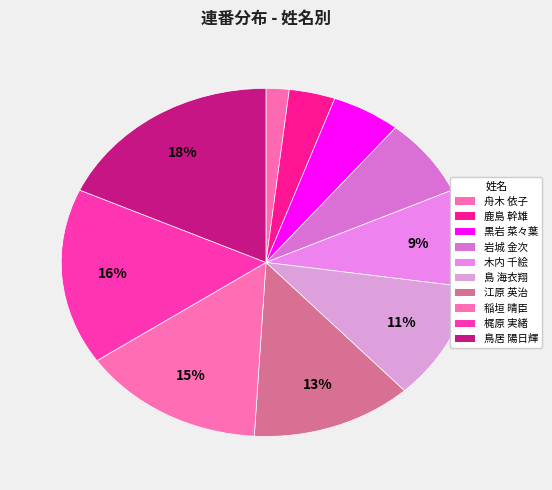

How many slices are in this pie chart?

10